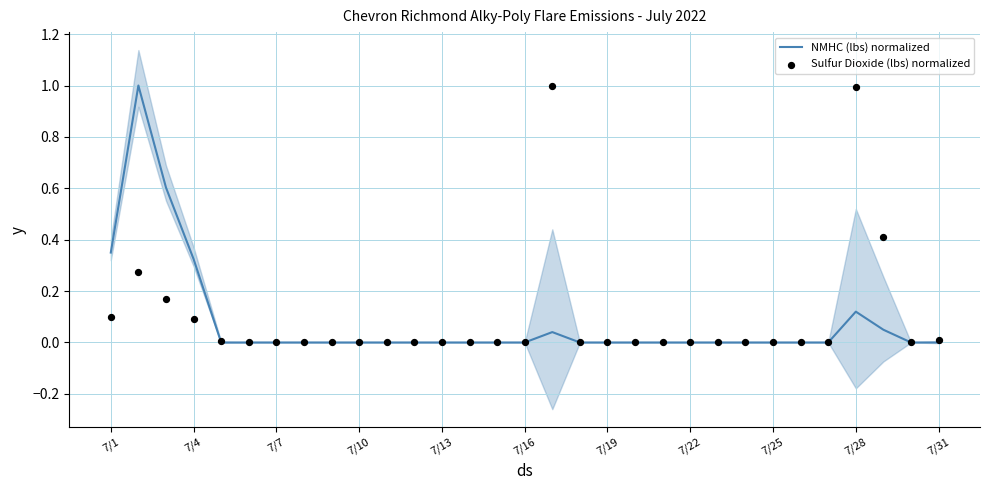

Which series contains the highest Y value?

NMHC (lbs) normalized